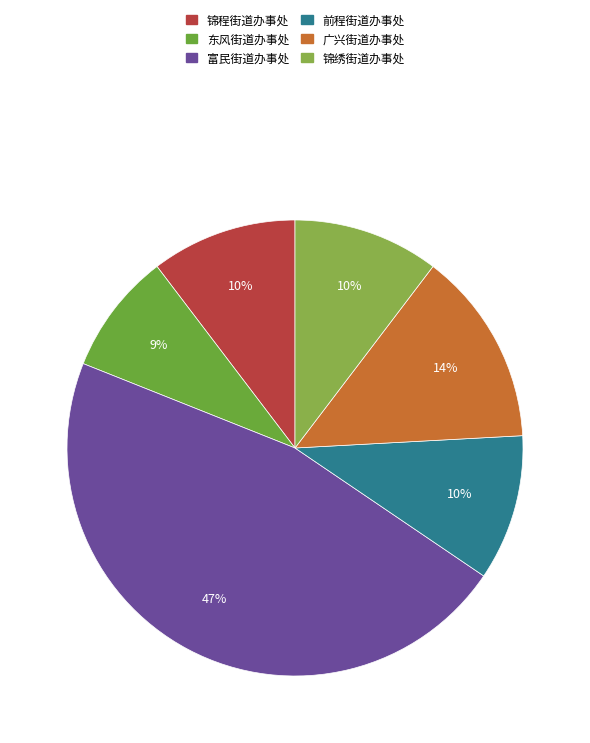

Count the number of slices in the pie.

6